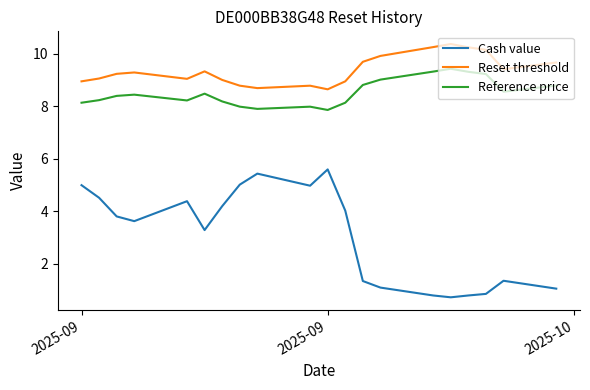

Which series has the largest total across all categories?

Reset threshold